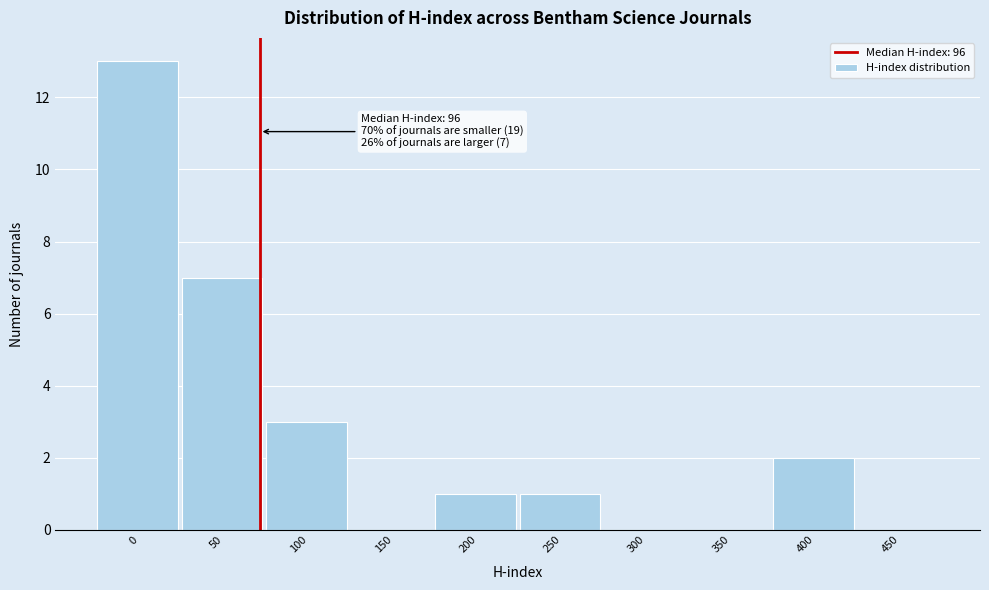

Reading left to right, what are all the values shown in this chart?

0=13	50=7	100=3	150=0	200=1	250=1	300=0	350=0	400=2	450=0